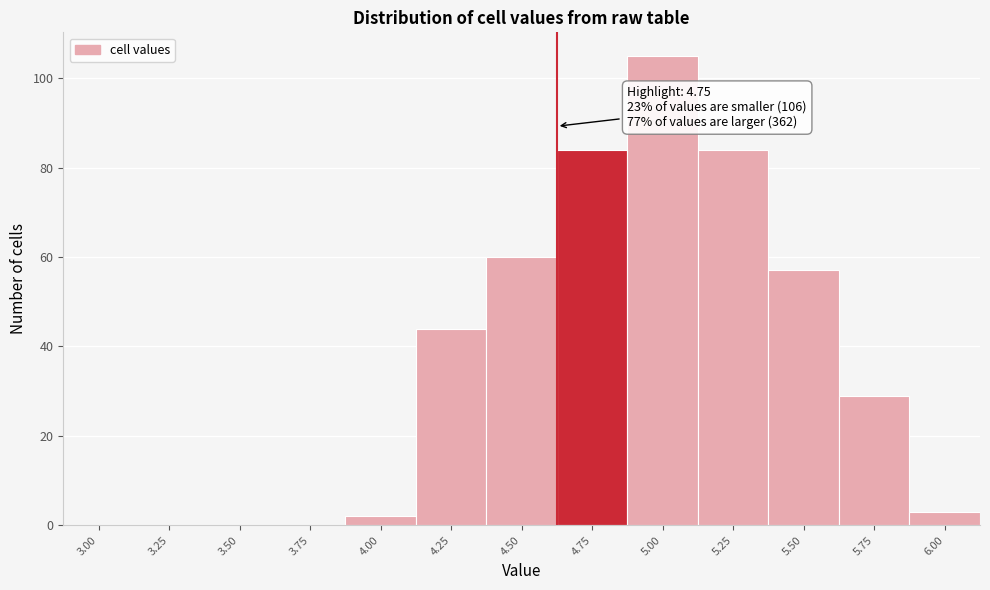

Reading right to left, transcribe all the data shown in this chart.

6.00=3	5.75=29	5.50=57	5.25=84	5.00=105	4.75=84	4.50=60	4.25=44	4.00=2	3.75=0	3.50=0	3.25=0	3.00=0